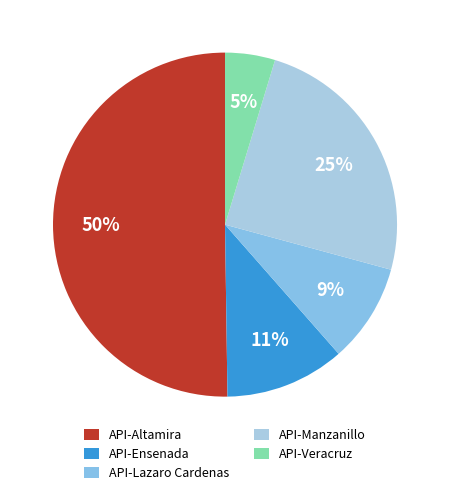

How many slices are in this pie chart?

5